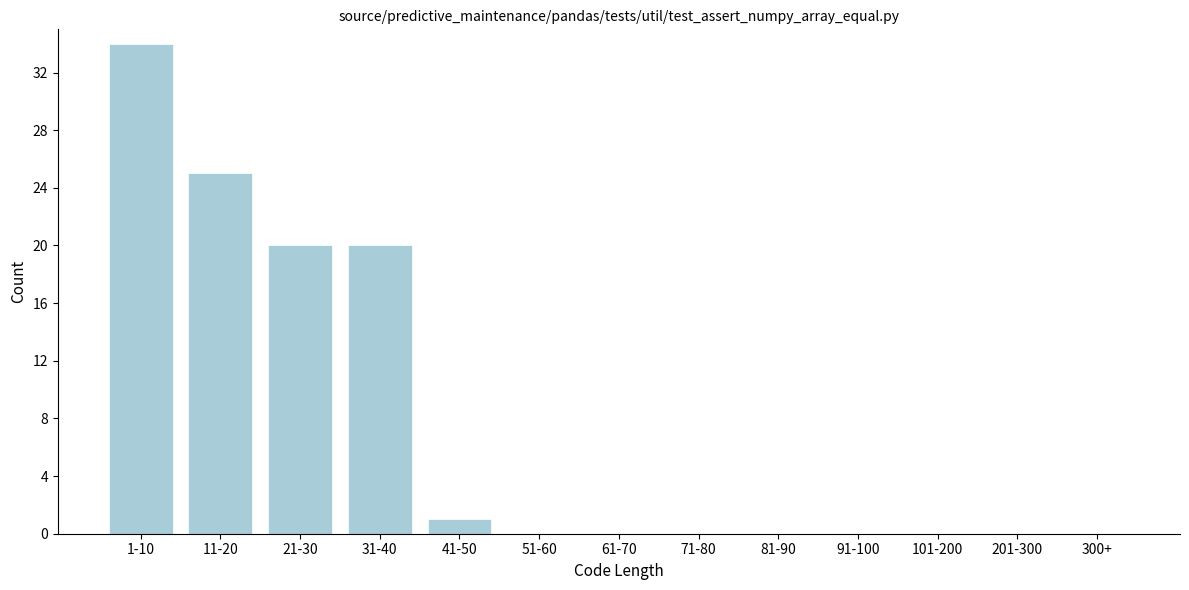

Reading left to right, transcribe all the data shown in this chart.

1-10=34	11-20=25	21-30=20	31-40=20	41-50=1	51-60=0	61-70=0	71-80=0	81-90=0	91-100=0	101-200=0	201-300=0	300+=0